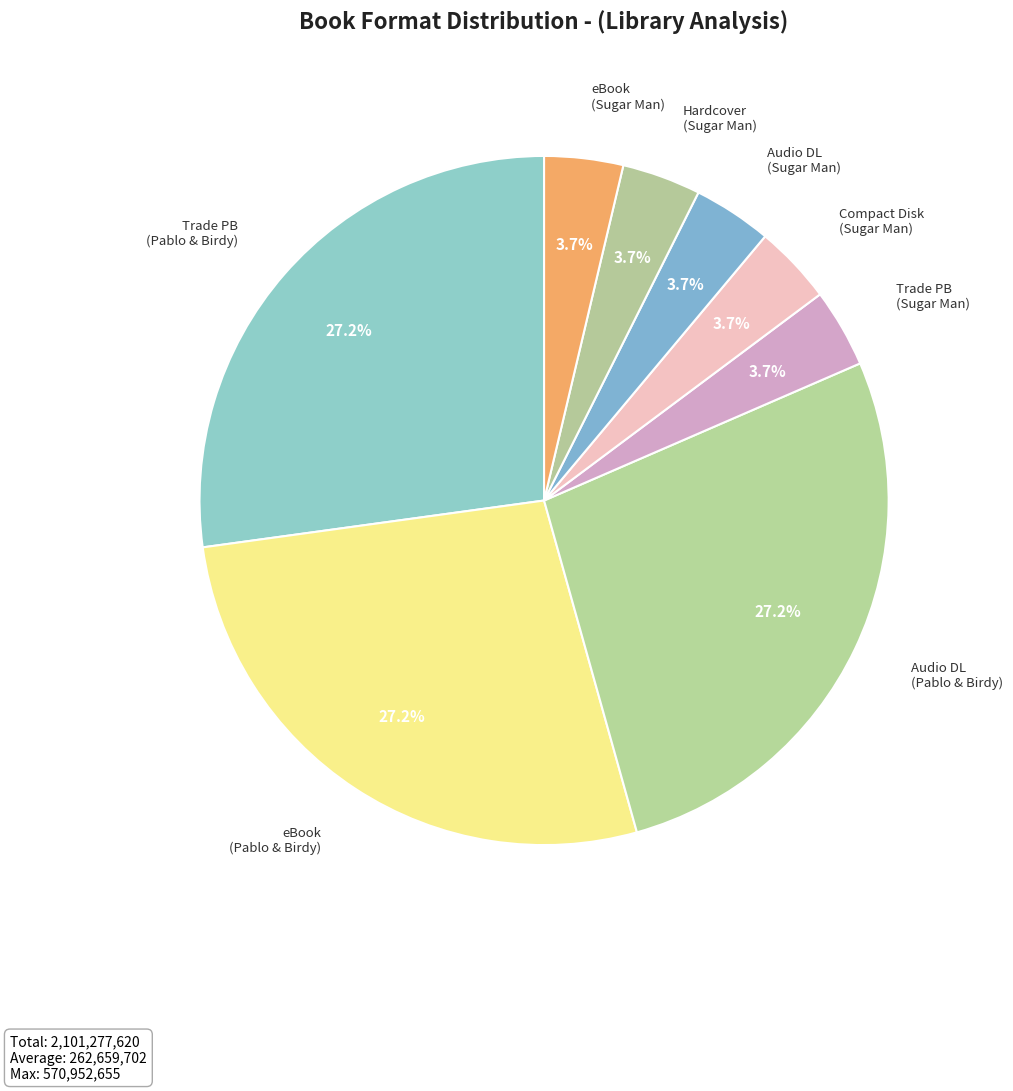

How many slices are in this pie chart?

8